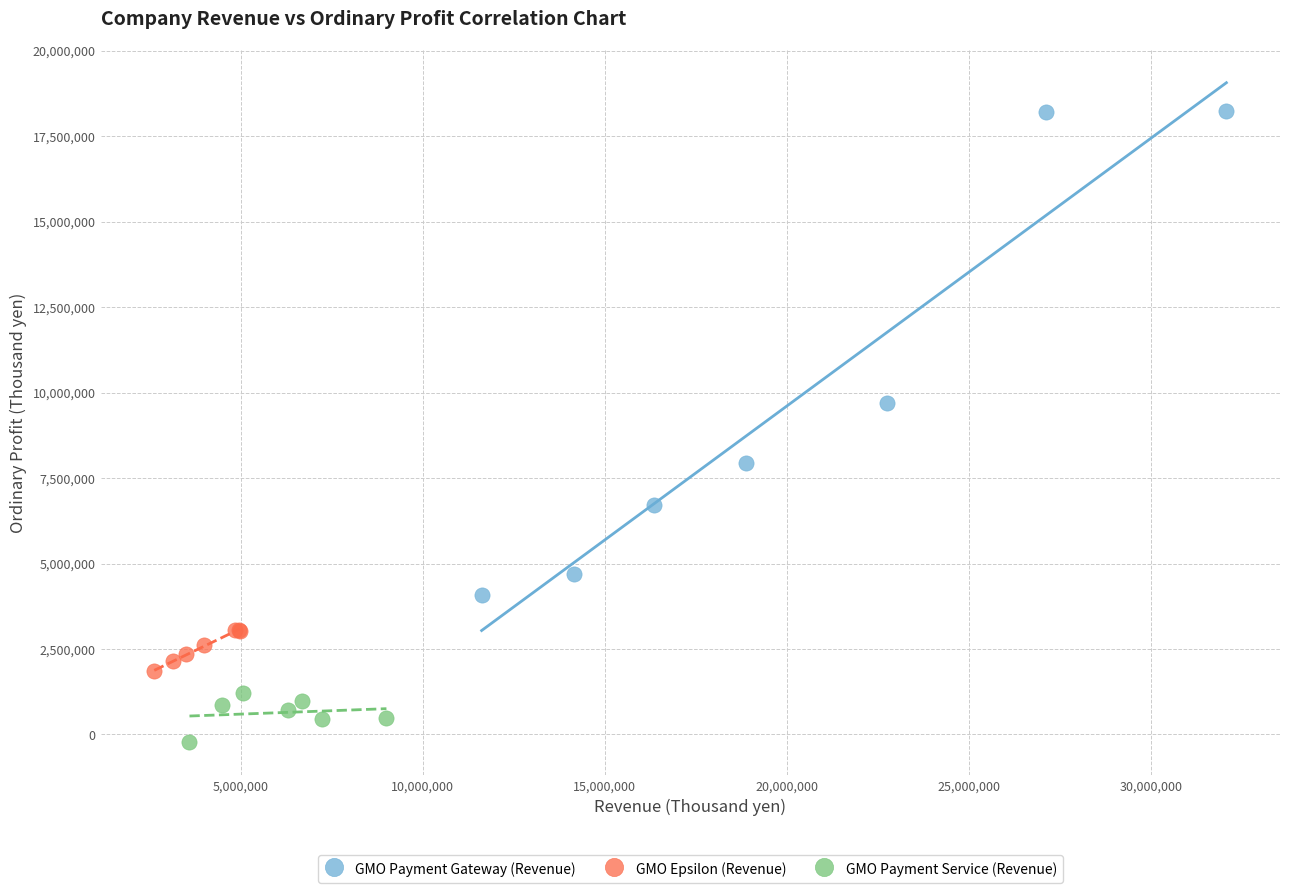

Which series reaches the minimum Y coordinate?

GMO Payment Service (Revenue)